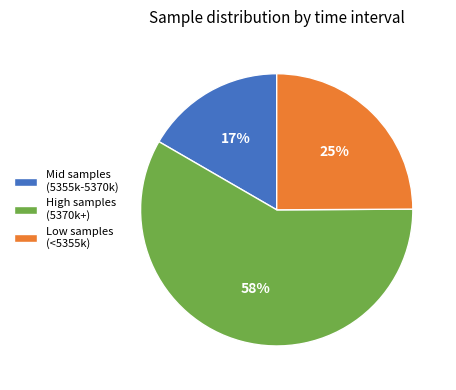

What is the smallest slice in the pie chart?

Mid samples (5355k-5370k)